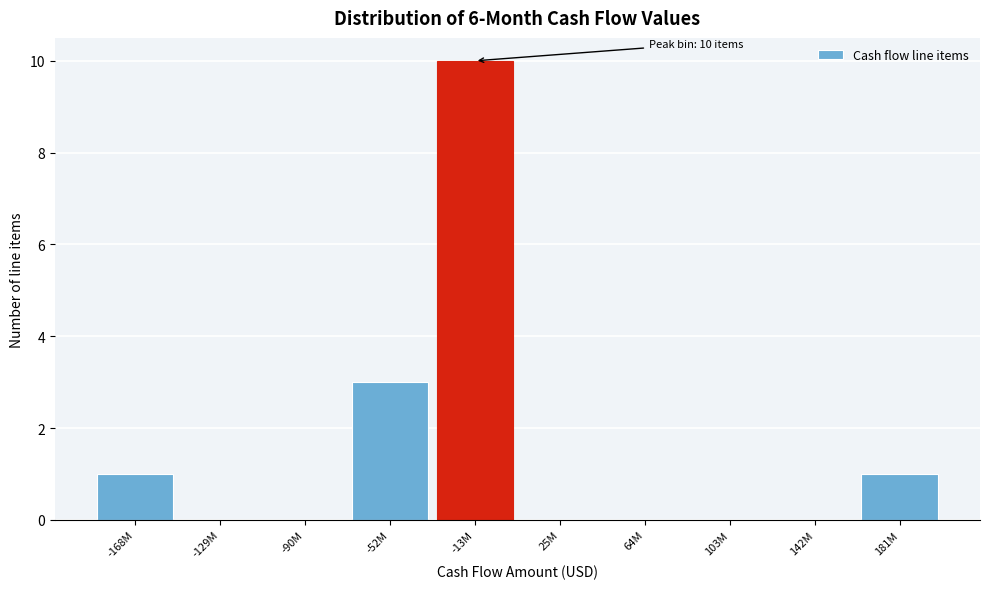

Between -13M and 181M, which is larger?

-13M